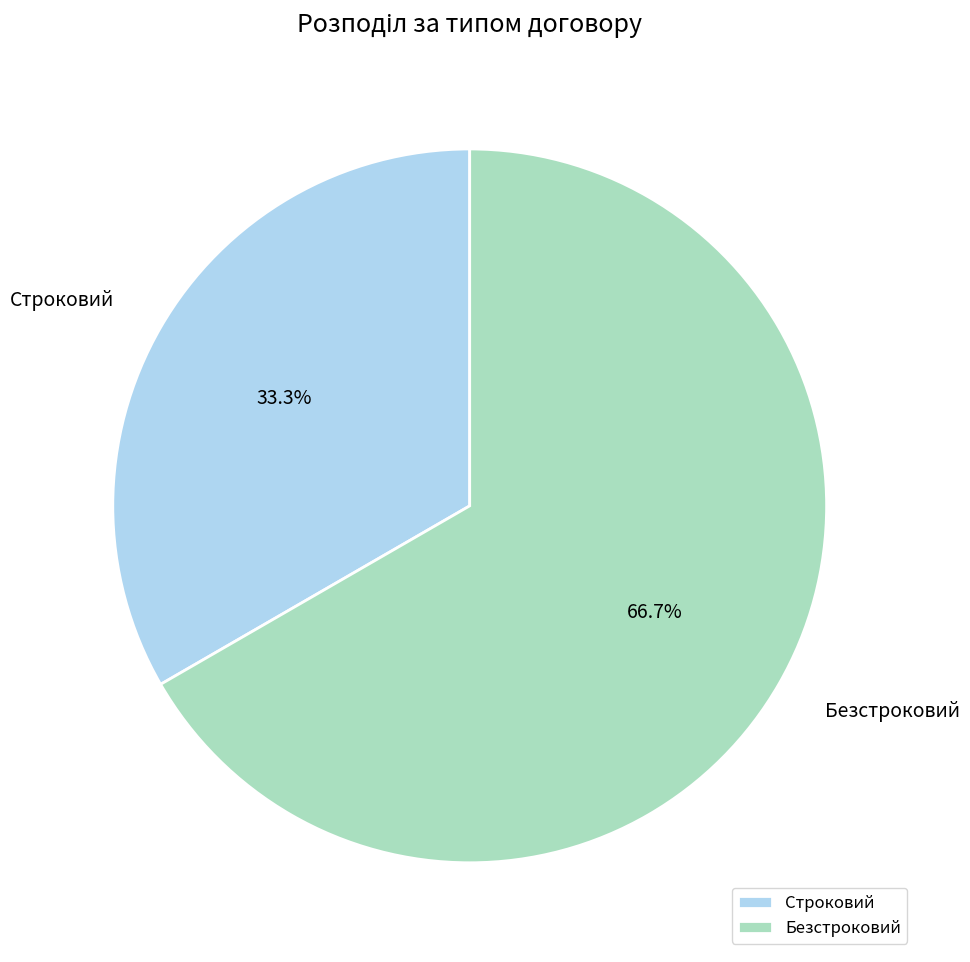

Which category accounts for the majority?

Безстроковий